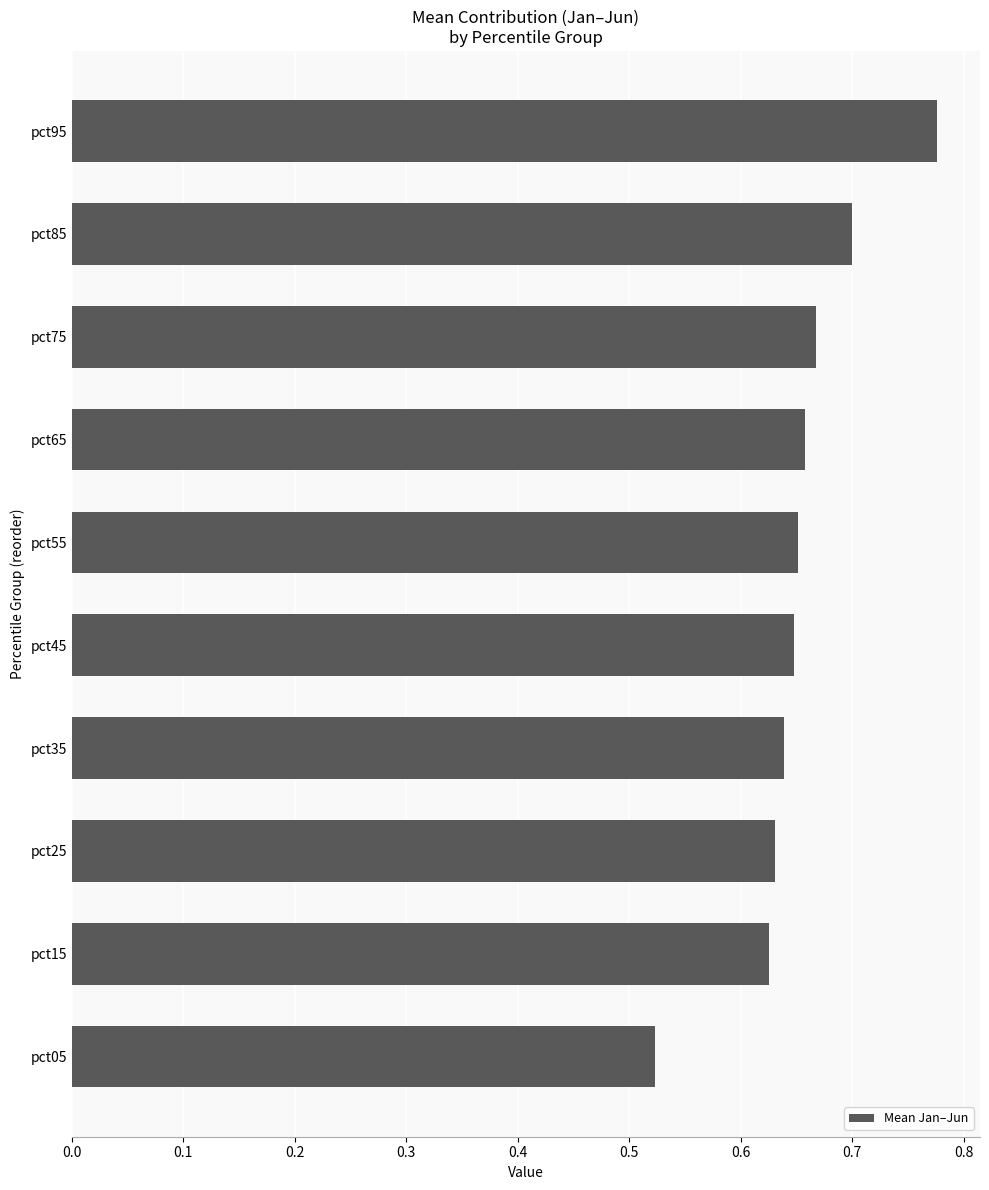

How many values are between 0 and 1?

10